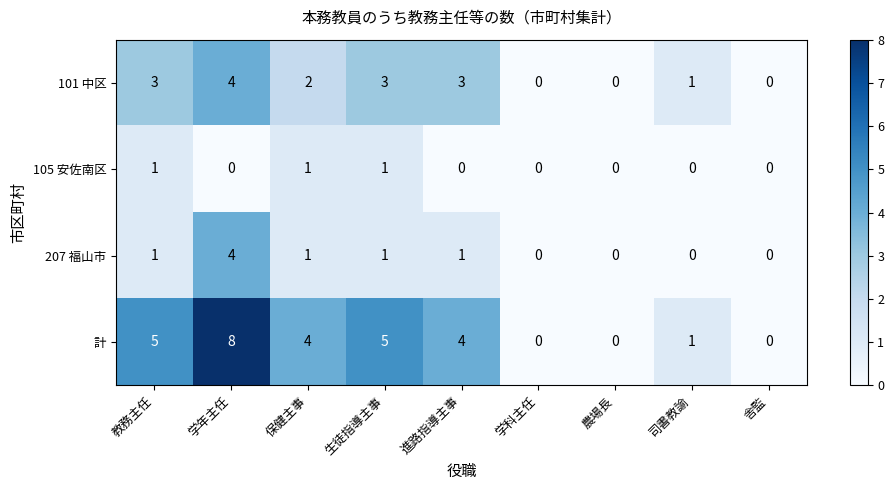

Is it true that 計 equals 5 at 学年主任?

False